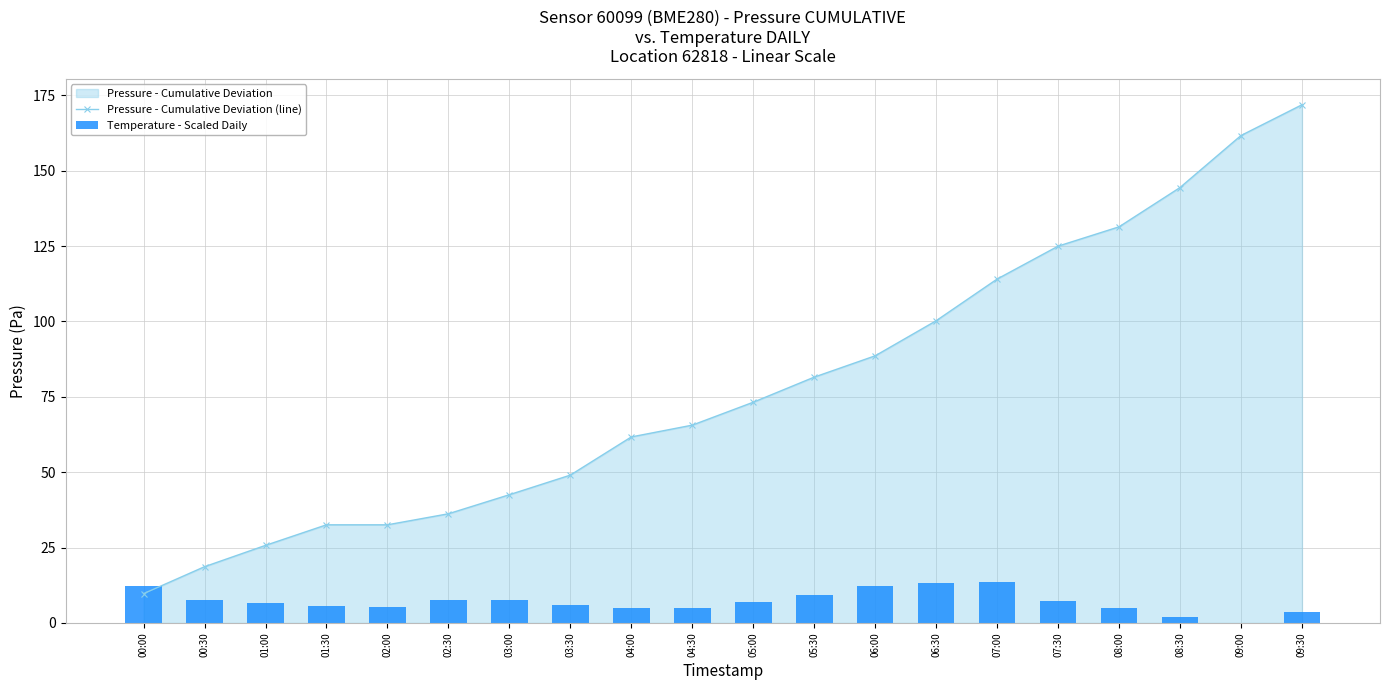

Are the bars grouped side by side (vs. stacked)?

Yes